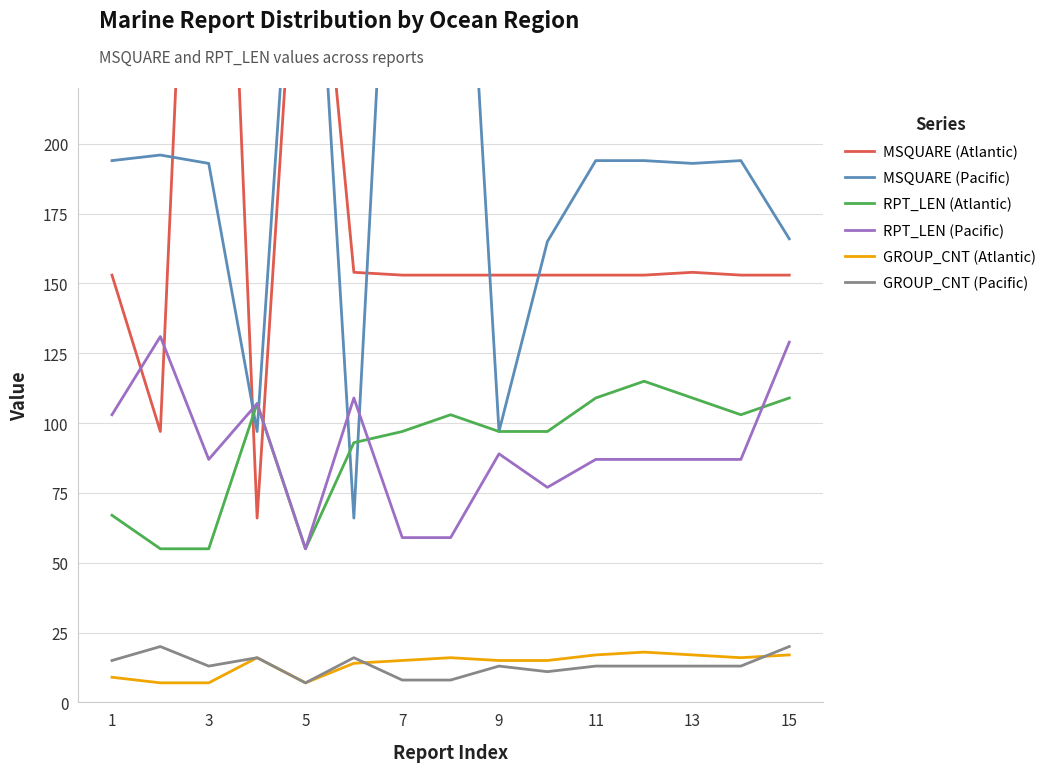

What is the minimum value for RPT_LEN (Pacific)?

55